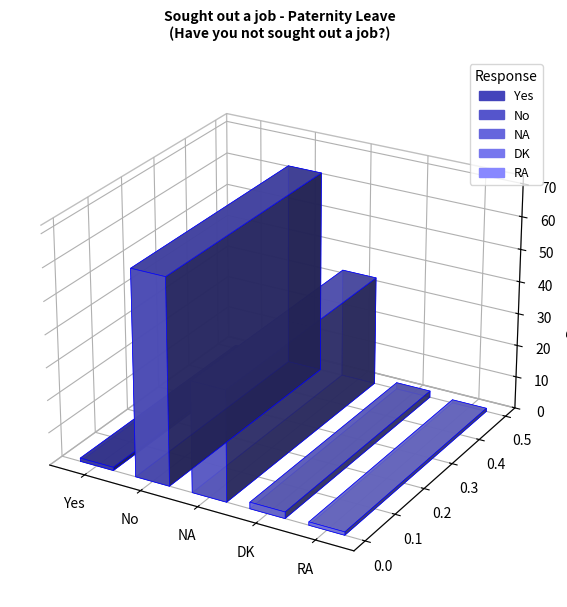

The chart shows a value of 0 at RA. True or false?

False